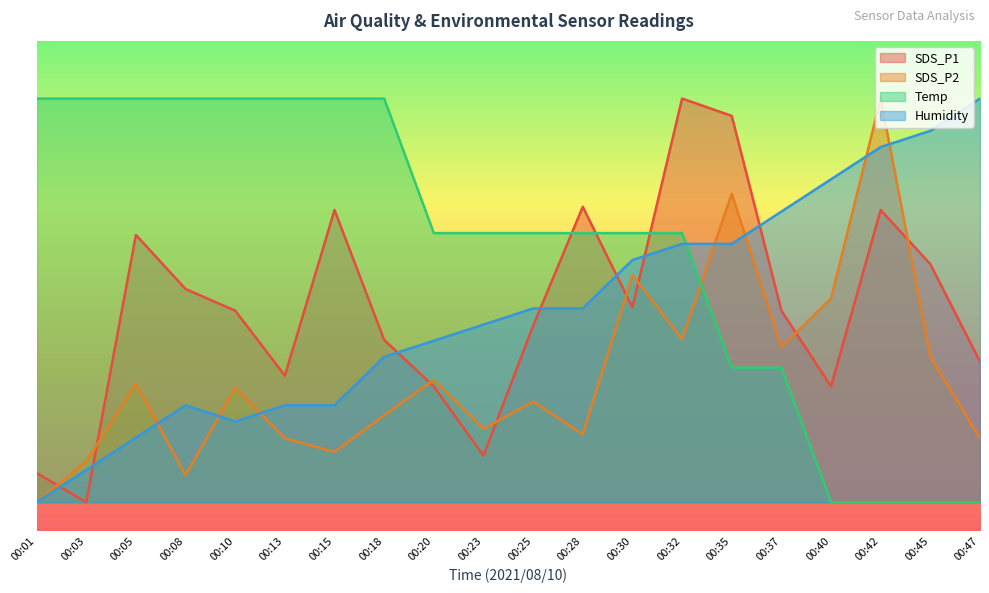

At which category does SDS_P2 reach its first local peak?

00:05